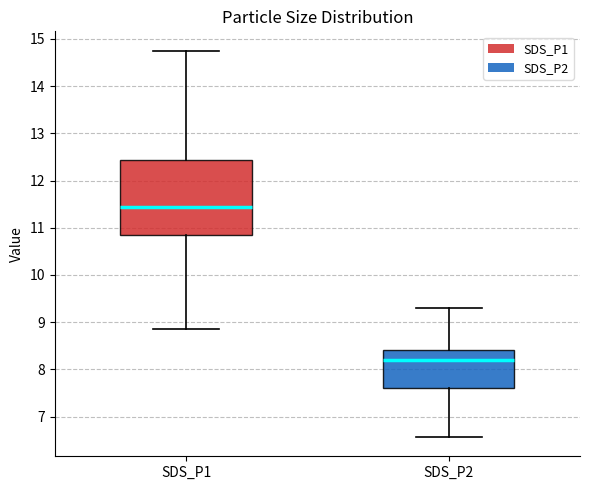

Where does the median line of the box for SDS_P1 sit on the y-axis? The values are not printed on the chart, so give them approximately, as read against the axis.

11.4